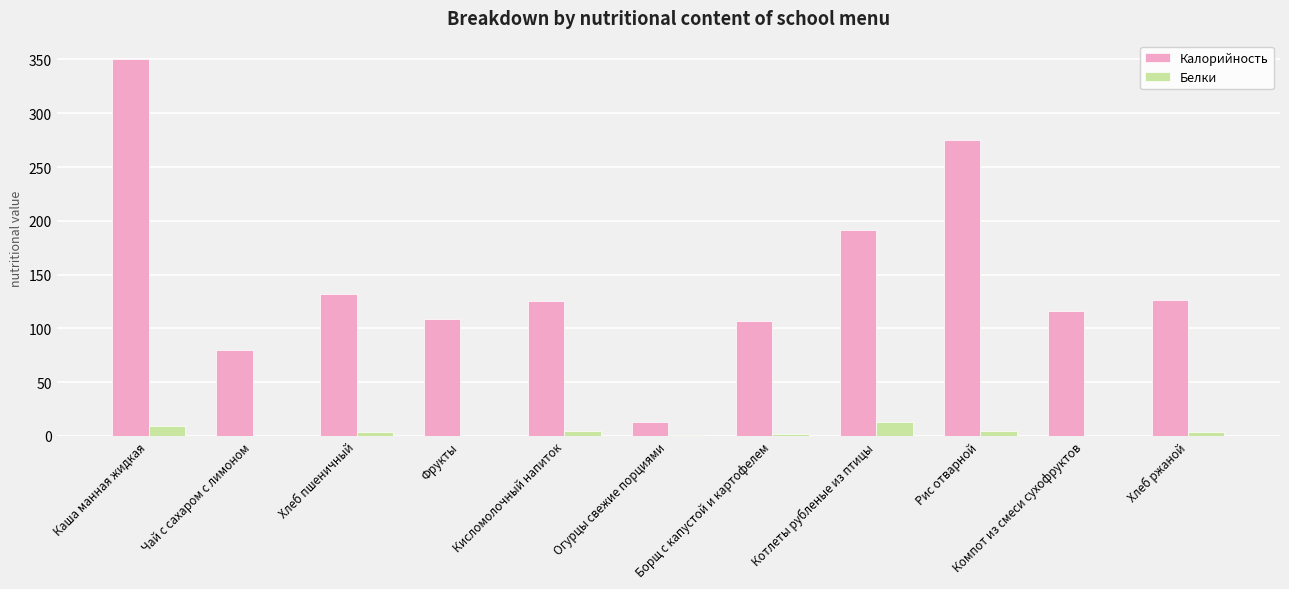

Does the chart contain stacked bars?

No